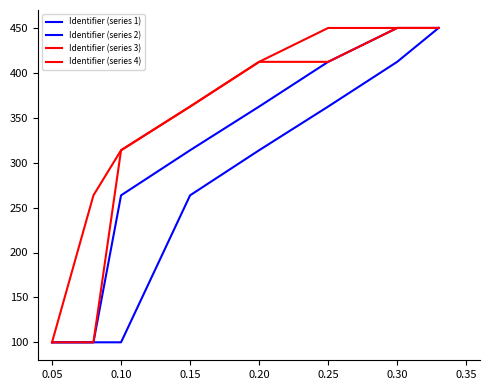

How many lines are shown in the chart?

4